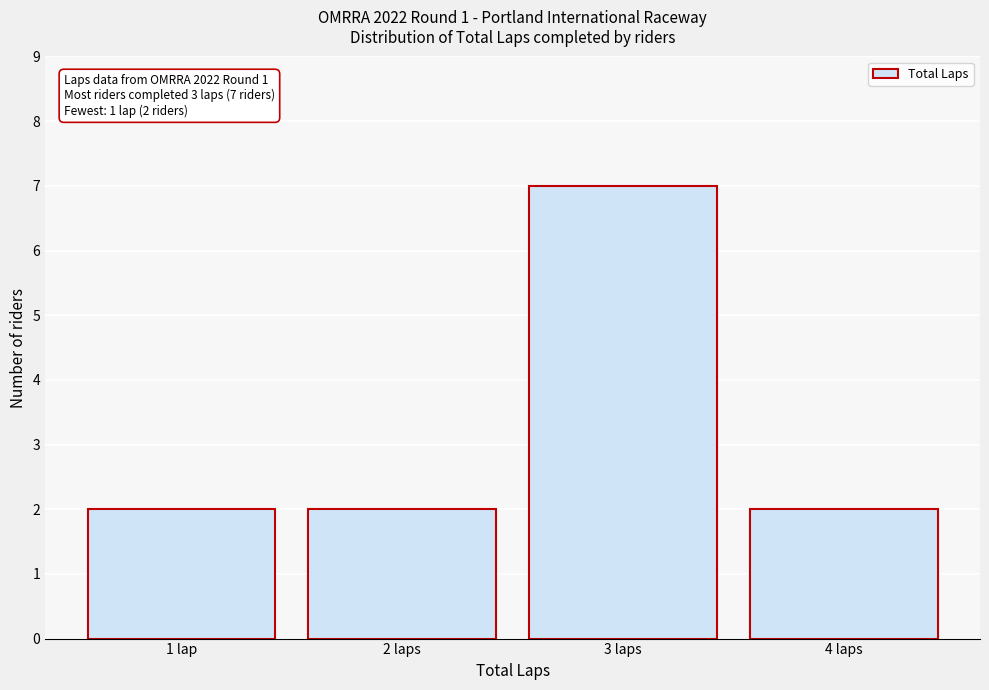

Reading right to left, extract all data points from this chart.

2	7	2	2